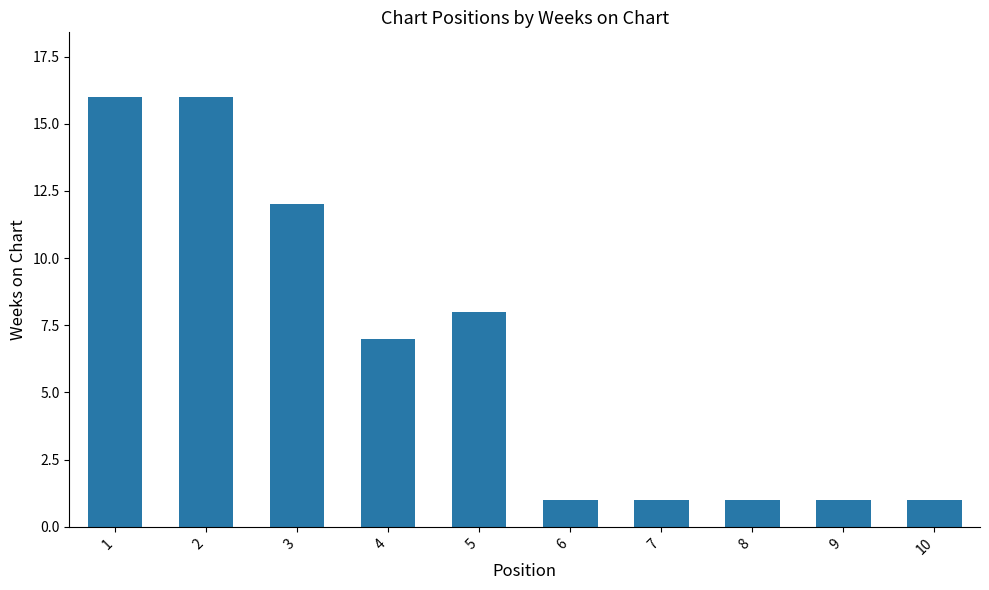

What is the sum of all values?

64